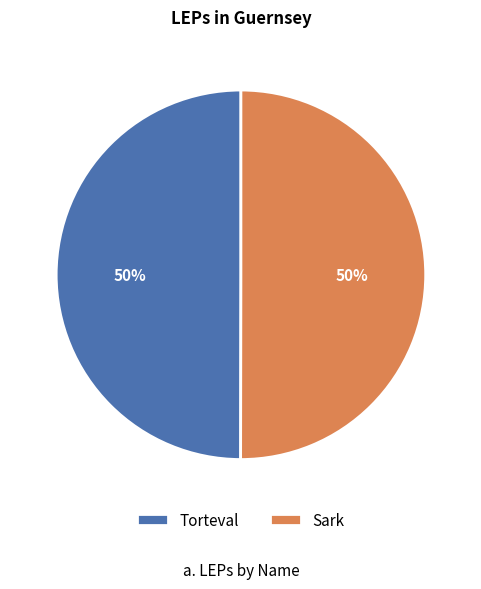

Approximately how many times larger is the value at Sark compared to Torteval?

1.0